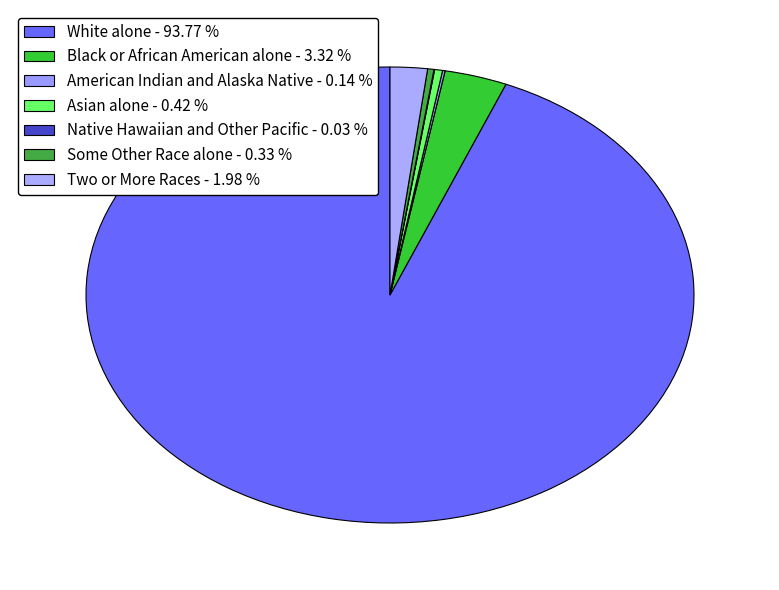

Which category accounts for the majority?

White alone